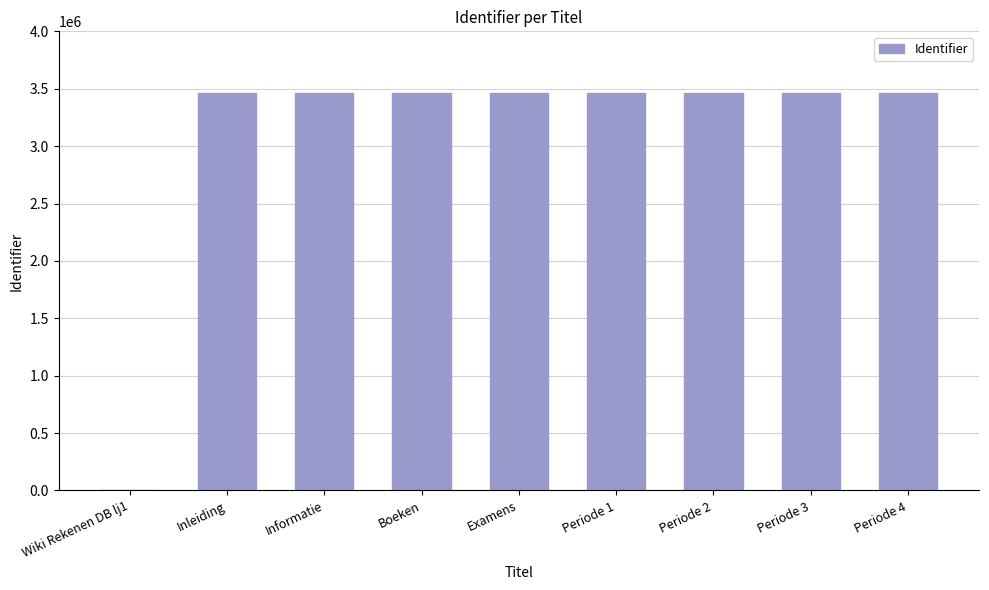

What is the change in value from Boeken to Examens?

+496